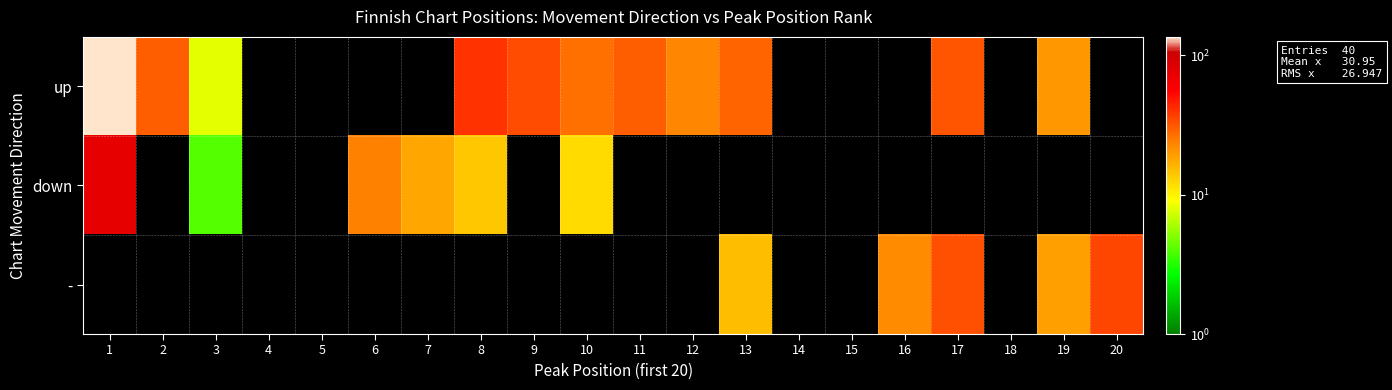

What is the difference between the highest and lowest values at 19?

1.0